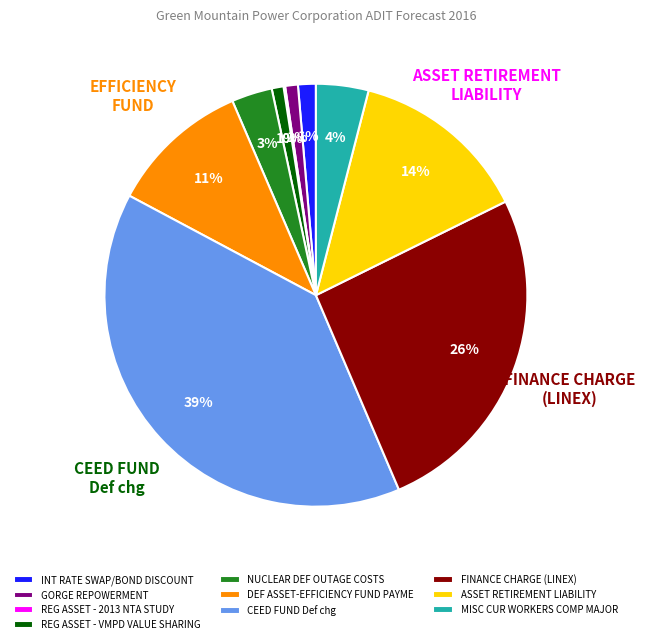

What is the largest slice in the pie chart?

CEED FUND Def chg